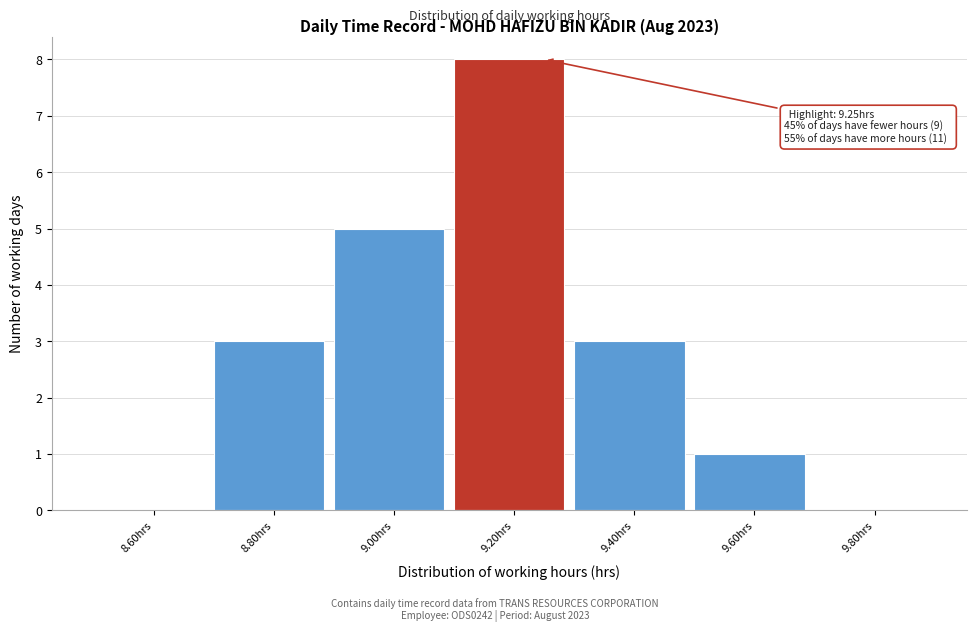

Reading left to right, list all the values displayed in this chart.

8.60hrs=0	8.80hrs=3	9.00hrs=5	9.20hrs=8	9.40hrs=3	9.60hrs=1	9.80hrs=0